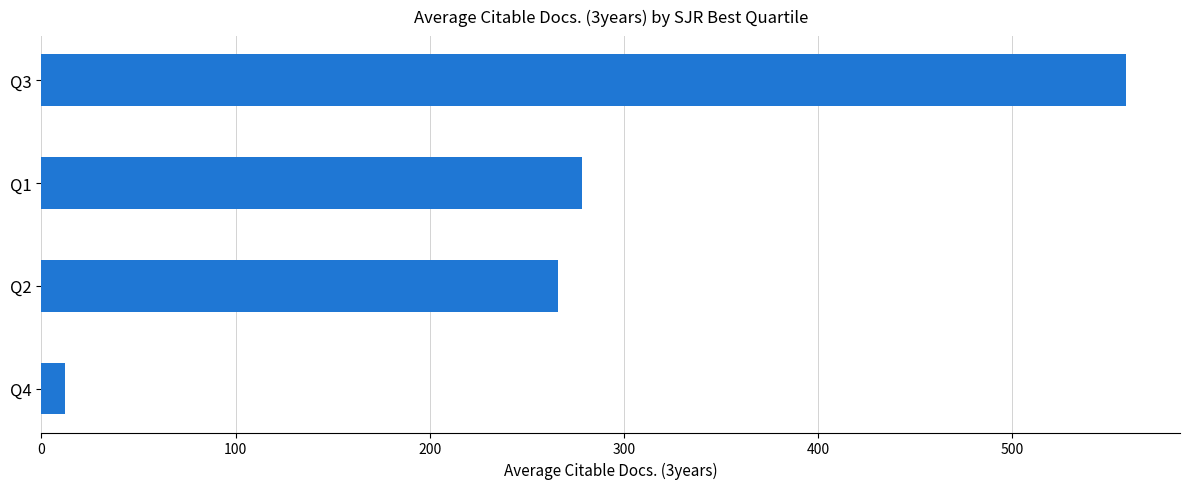

Reading bottom to top, transcribe all the data shown in this chart.

Q4=12.0	Q2=265.9	Q1=278.3	Q3=558.3